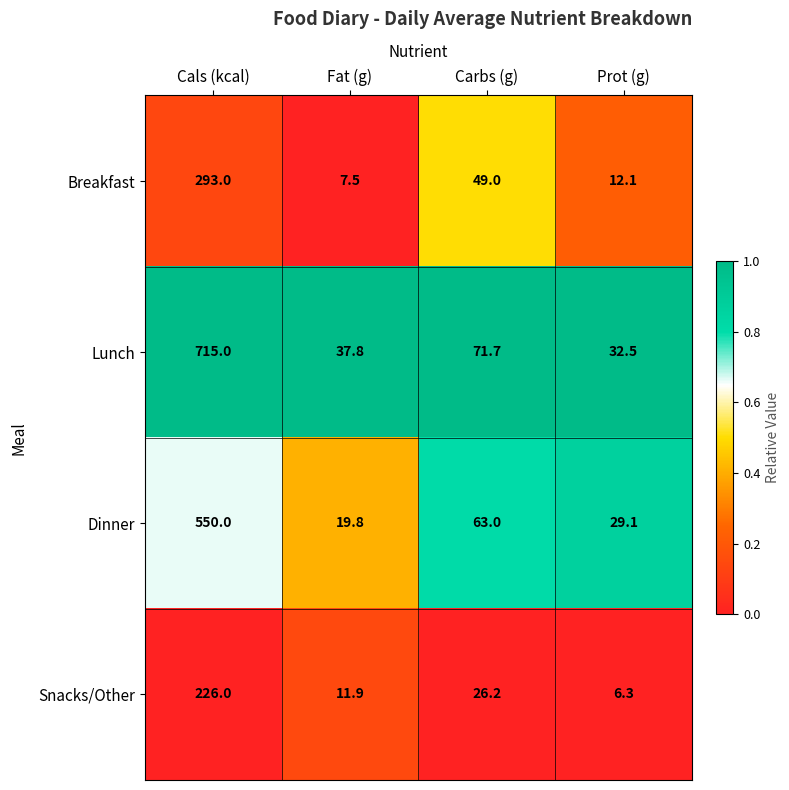

What is the sum of all Lunch values?

857.0